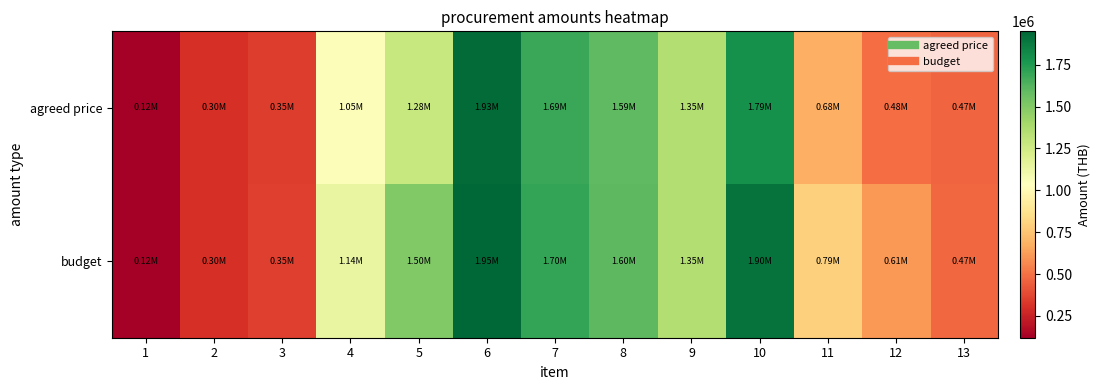

How many categories are shown in the chart?

13